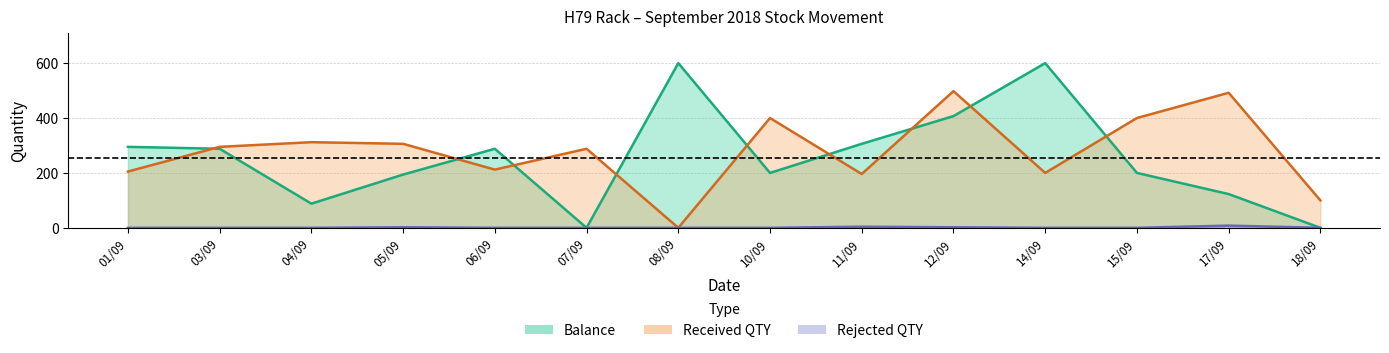

Is it true that Balance equals 628 at 12/09?

False